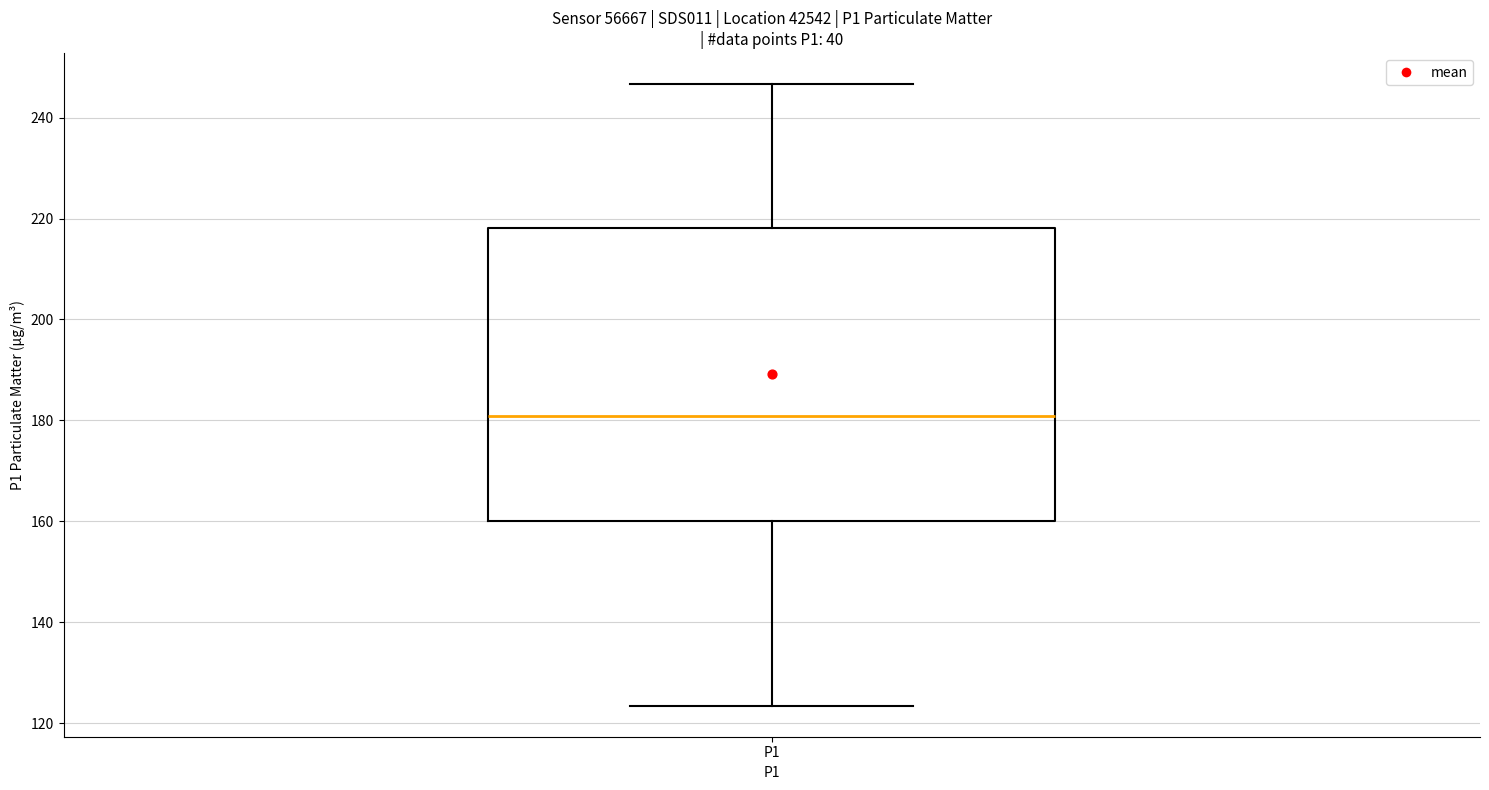

Transcribe this box plot: give where the median line is, the range the box spans, and where the two whiskers end, as read against the y-axis. The values are not printed on the chart, so give them approximately, as read against the axis.

median 180, box 160 to 218, whiskers 124 to 246